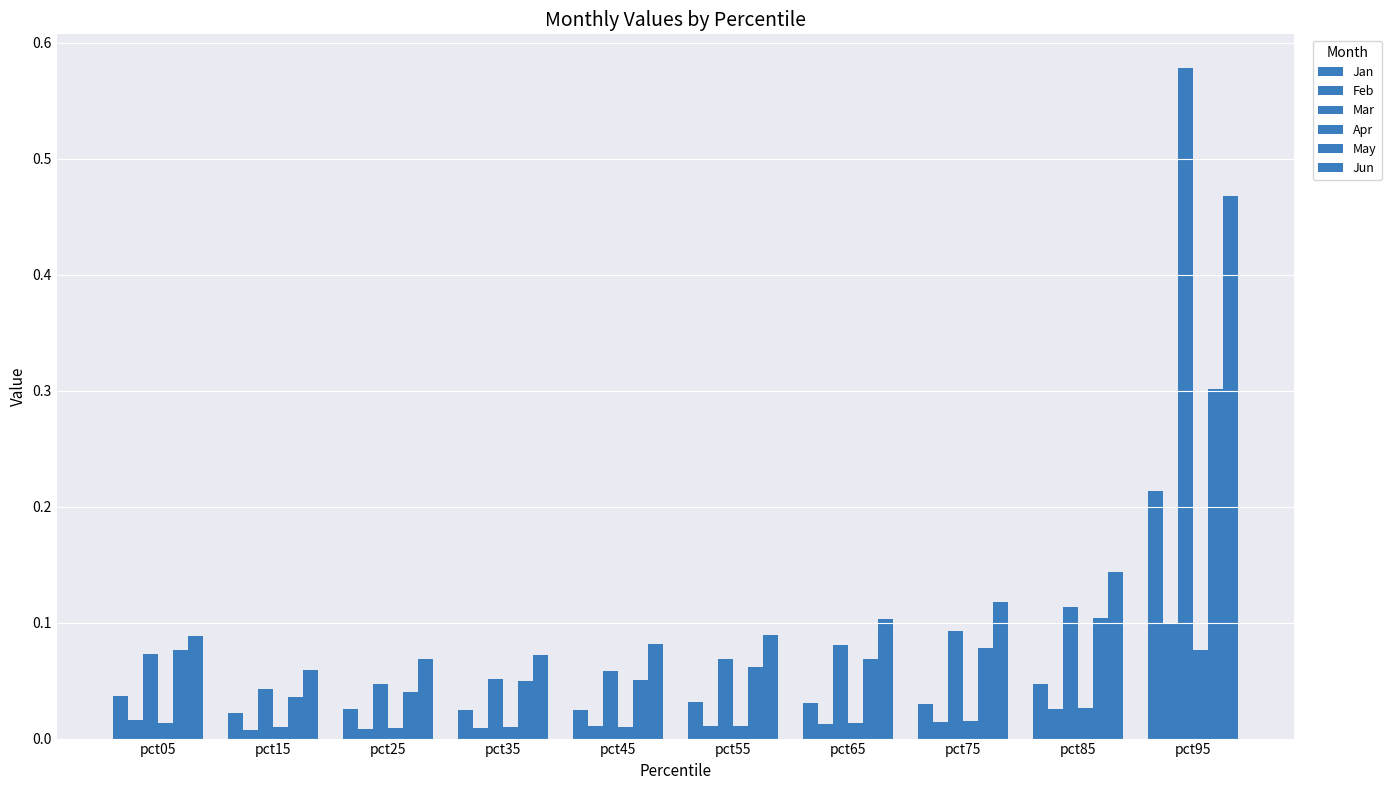

At pct45, list the series in order from smallest to largest.

Apr, Feb, Jan, May, Mar, Jun